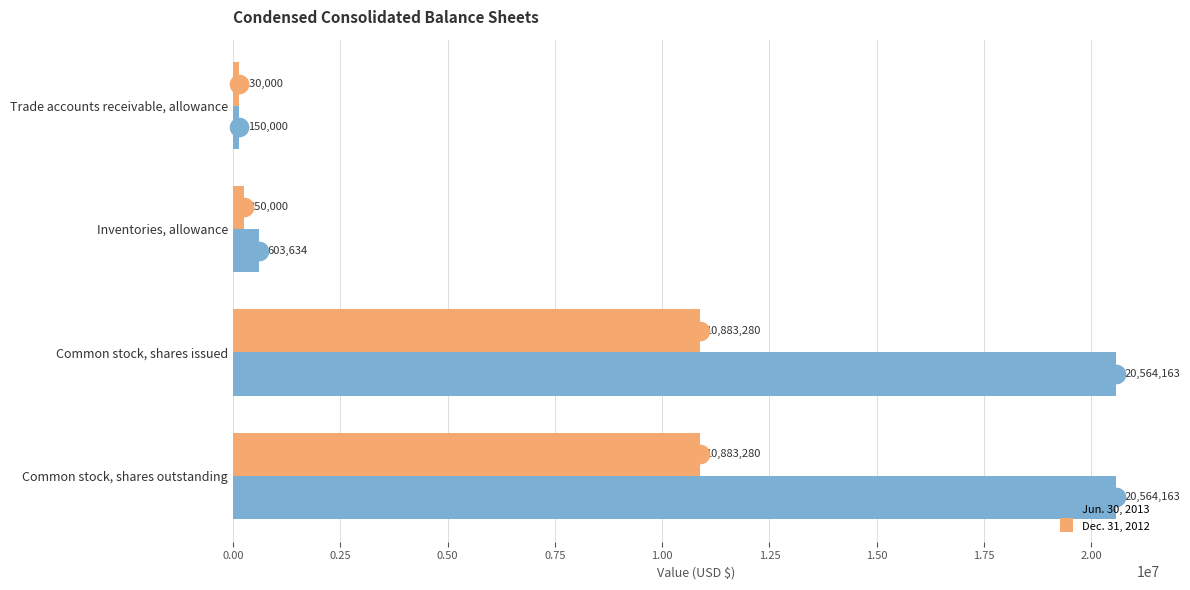

Is the value of Jun. 30, 2013 at Inventories, allowance greater than the value of Dec. 31, 2012 at Inventories, allowance?

Yes